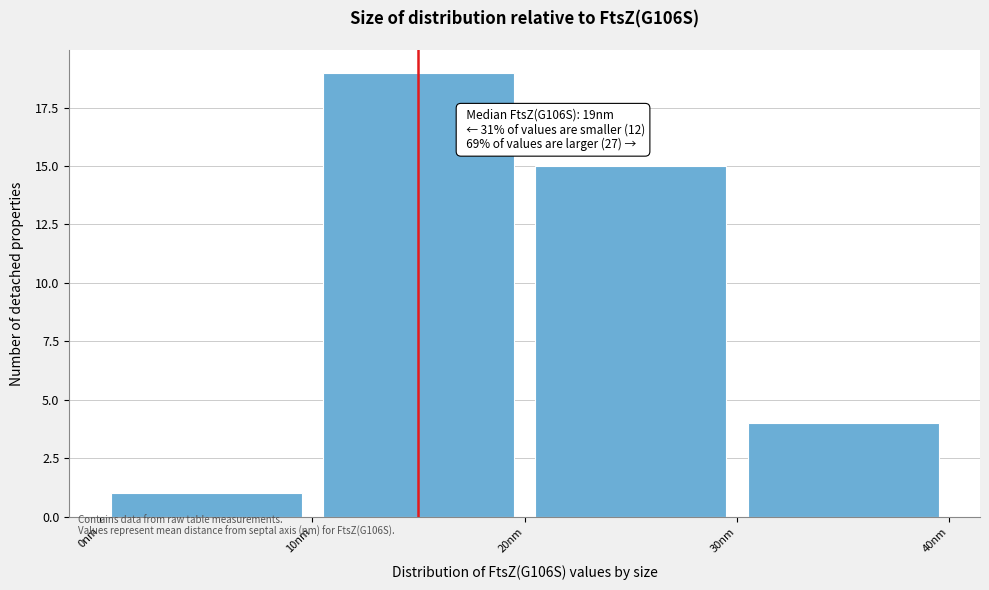

Which range on the x-axis has the tallest bar?

10 to 20